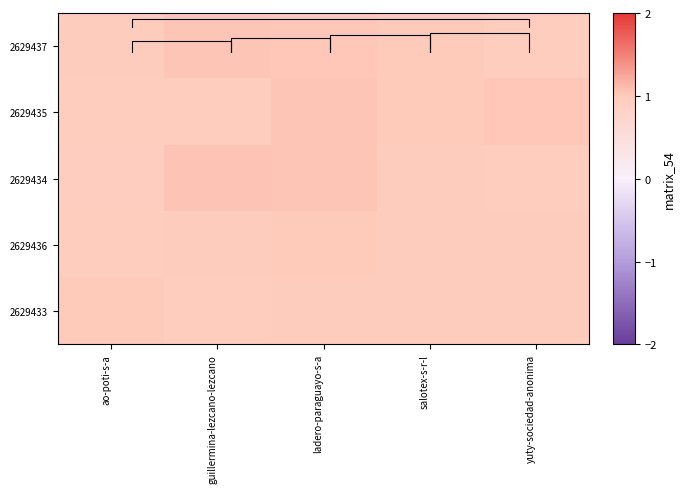

True or false: 2629434 has a value of 1.0 at yuty-sociedad-anonima.

True